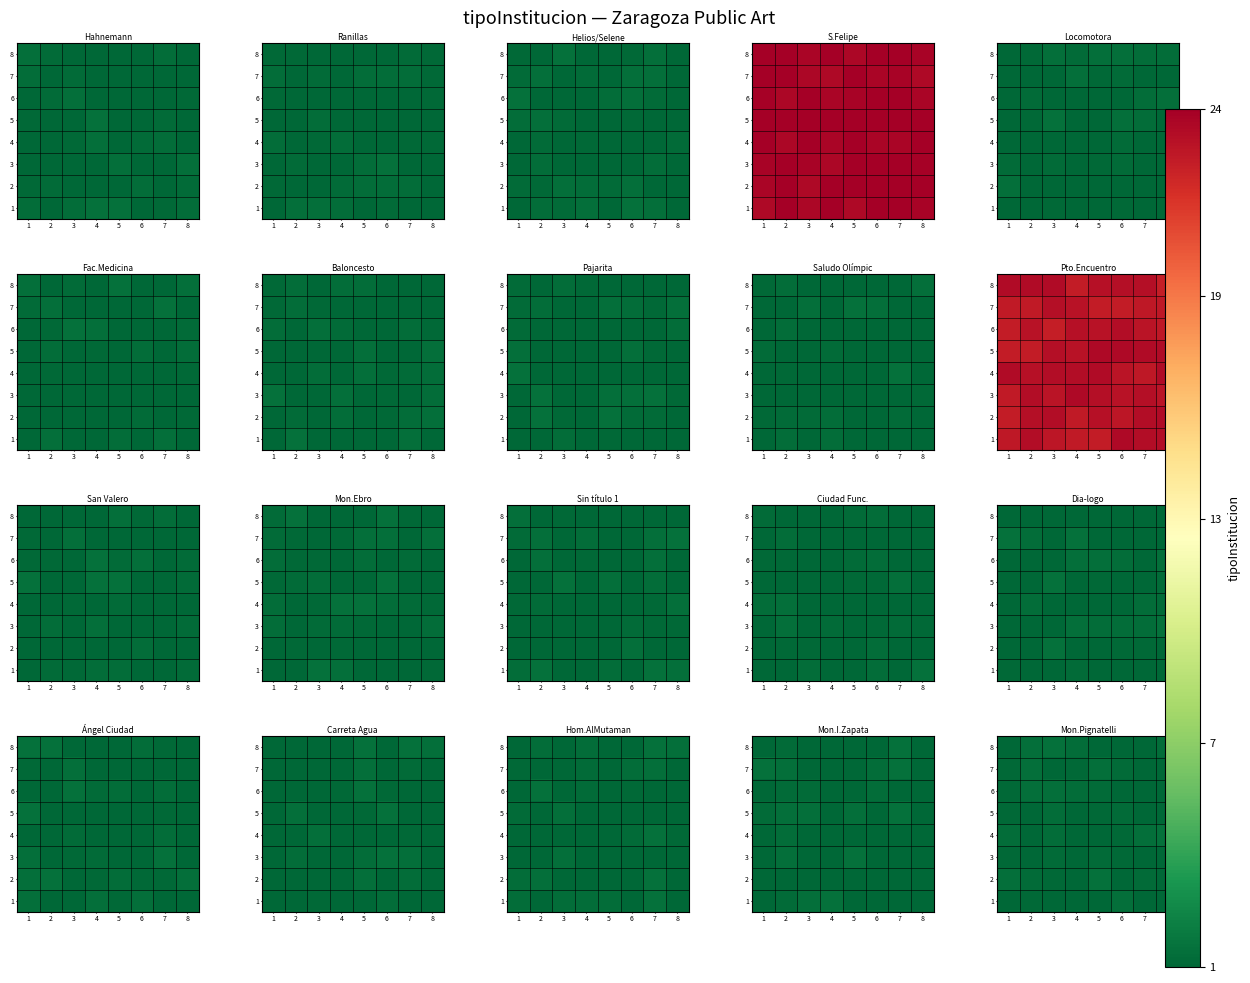

How many series are shown in this chart?

8